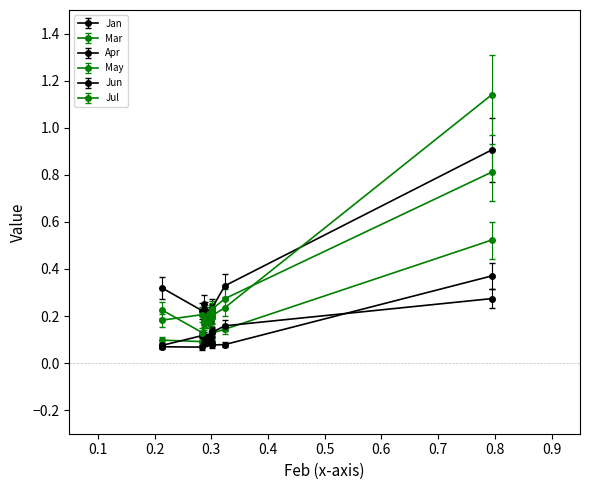

What is the greatest value displayed?

1.1